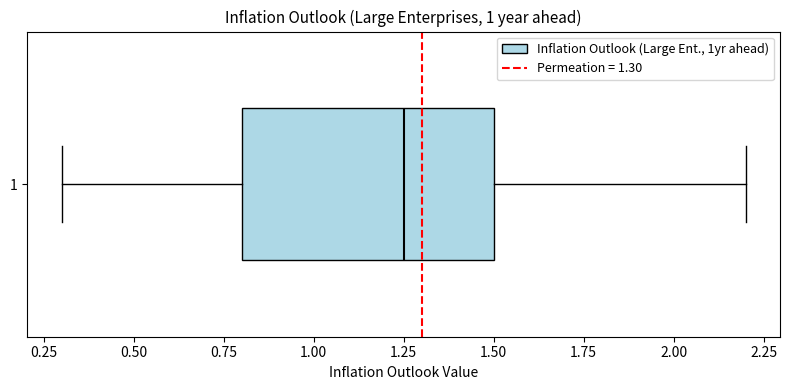

Where is the right edge of the box at y = 1 on the x-axis? The values are not printed on the chart, so give them approximately, as read against the axis.

1.50